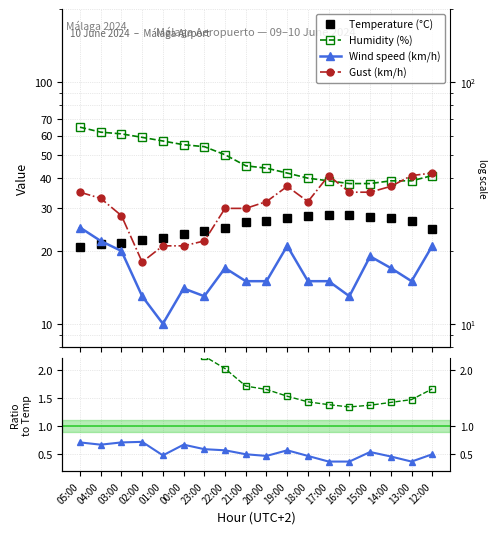

Rank the categories by Wind / Gust ratio value from highest to lowest.

02:00, 05:00, 03:00, 04:00, 00:00, 23:00, 22:00, 19:00, 15:00, 21:00, 12:00, 01:00, 20:00, 18:00, 14:00, 17:00, 16:00, 13:00